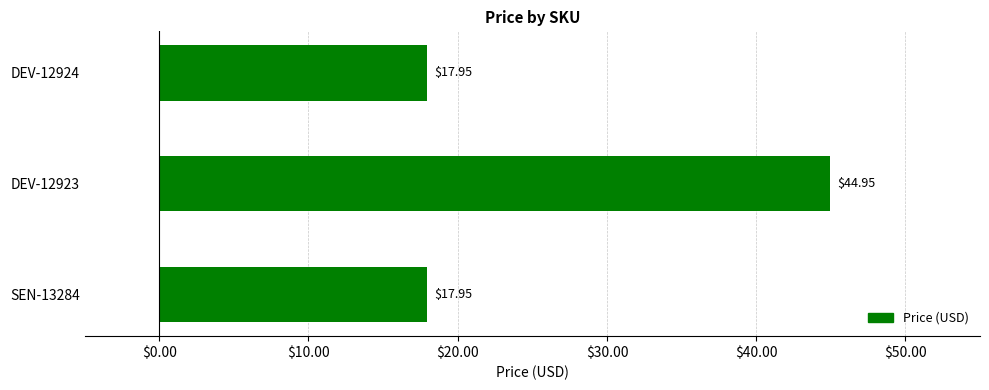

Approximately how many times larger is the value at SEN-13284 compared to DEV-12923?

0.4